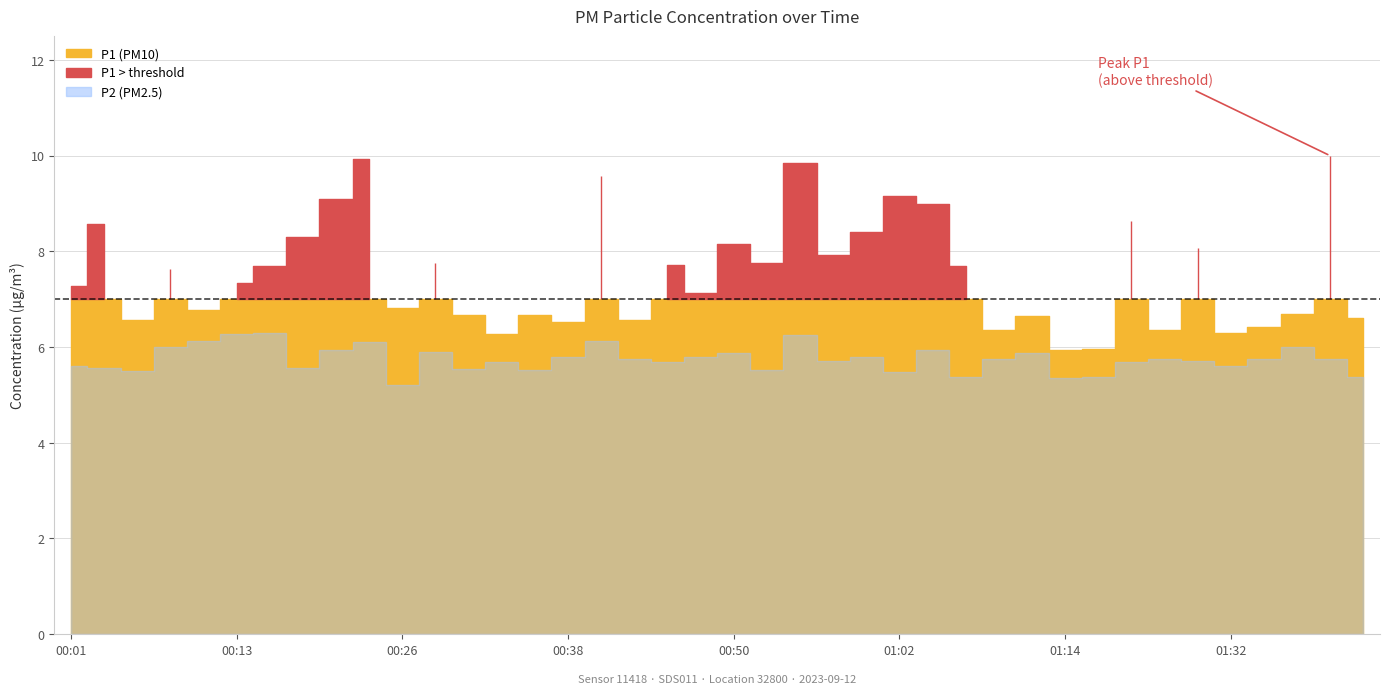

List the labels in order of P2 value, largest first.

00:16, 00:13, 00:55, 00:11, 00:40, 00:23, 00:09, 01:37, 01:05, 00:21, 00:28, 00:50, 01:12, 00:38, 00:47, 01:00, 00:43, 01:10, 01:27, 01:35, 01:39, 01:30, 00:57, 00:33, 00:45, 01:19, 00:01, 01:32, 00:04, 00:18, 00:30, 00:35, 00:52, 00:06, 01:02, 01:07, 01:17, 01:42, 01:14, 00:26